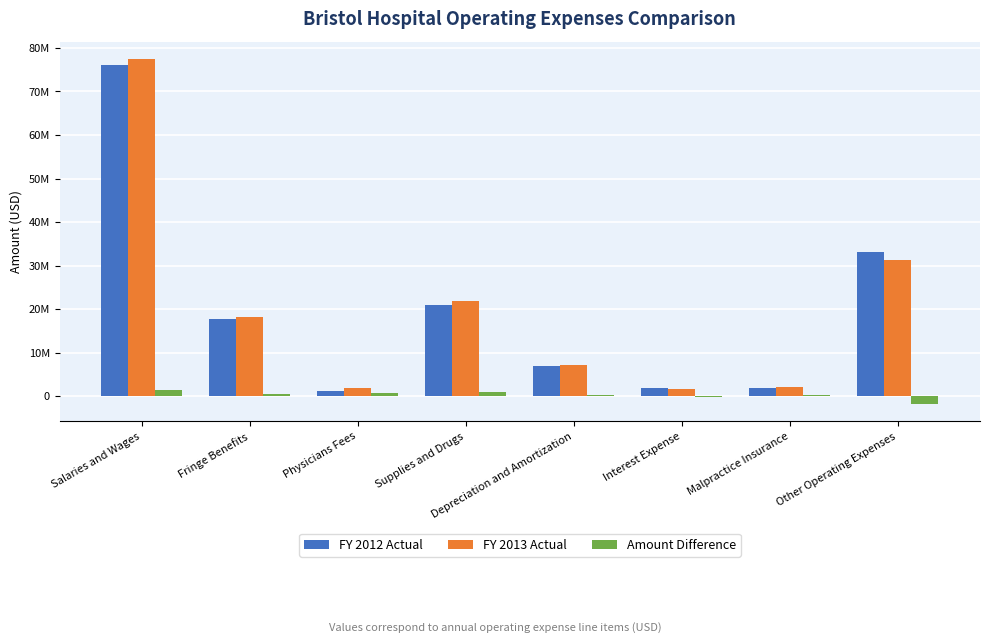

Does the chart contain stacked bars?

No